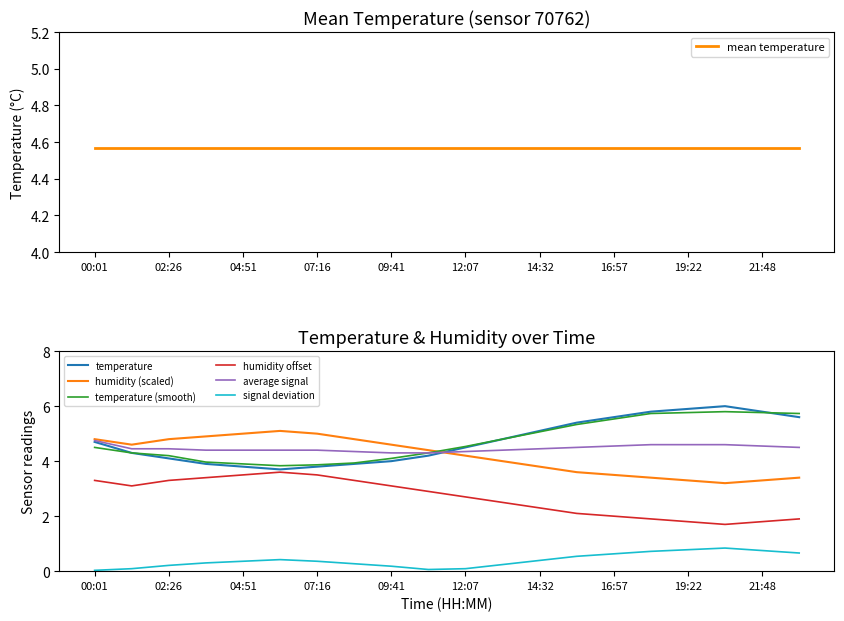

The value of signal deviation at 09:41 is 0.2. True or false?

True